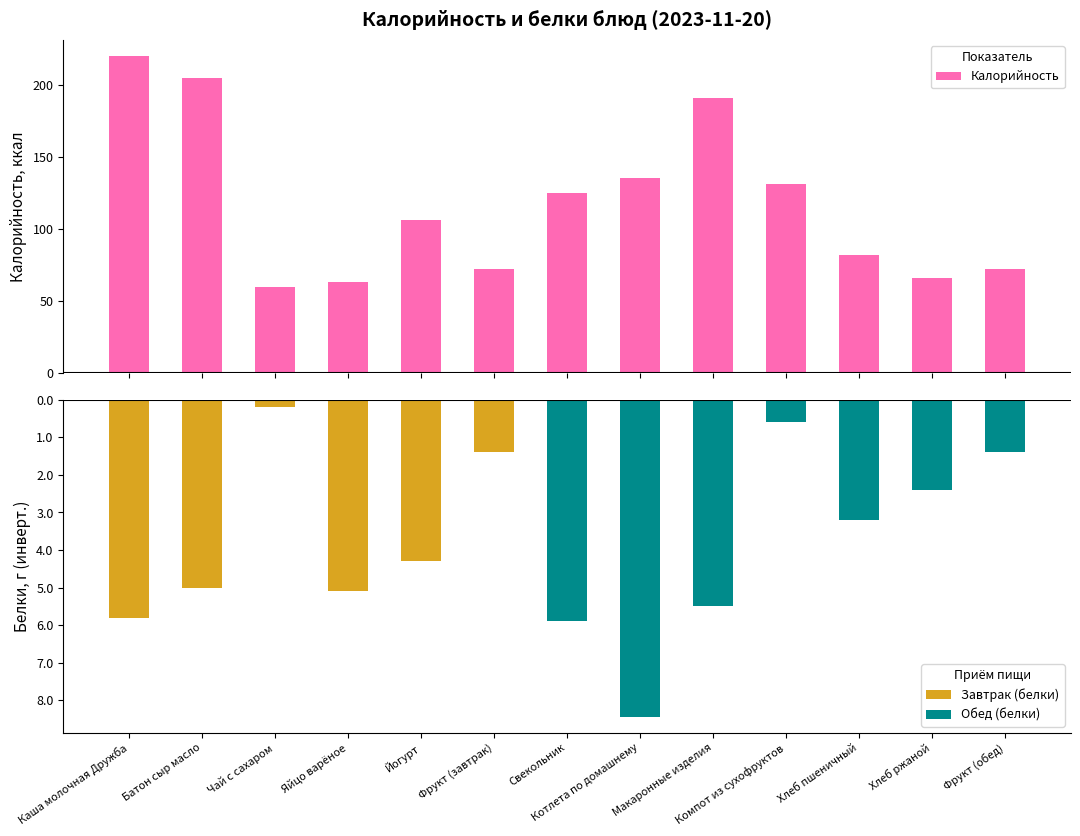

At which category does the chart reach its peak across all series?

Каша молочная Дружба